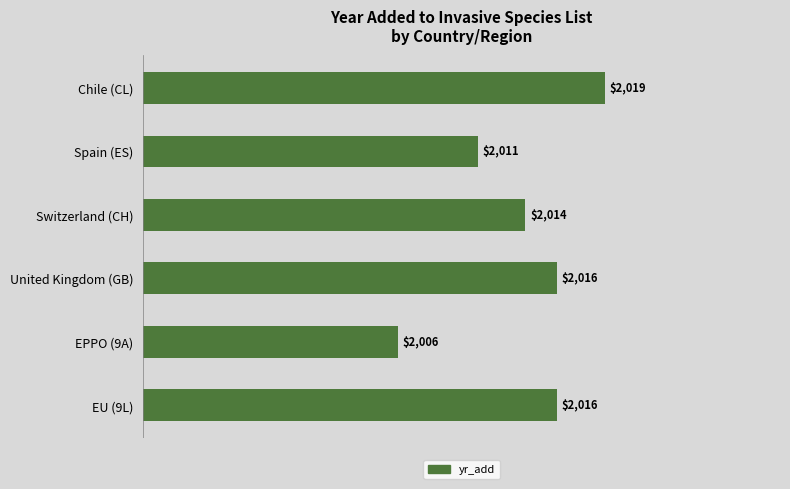

Count the values in the range 2011 to 2016.

4